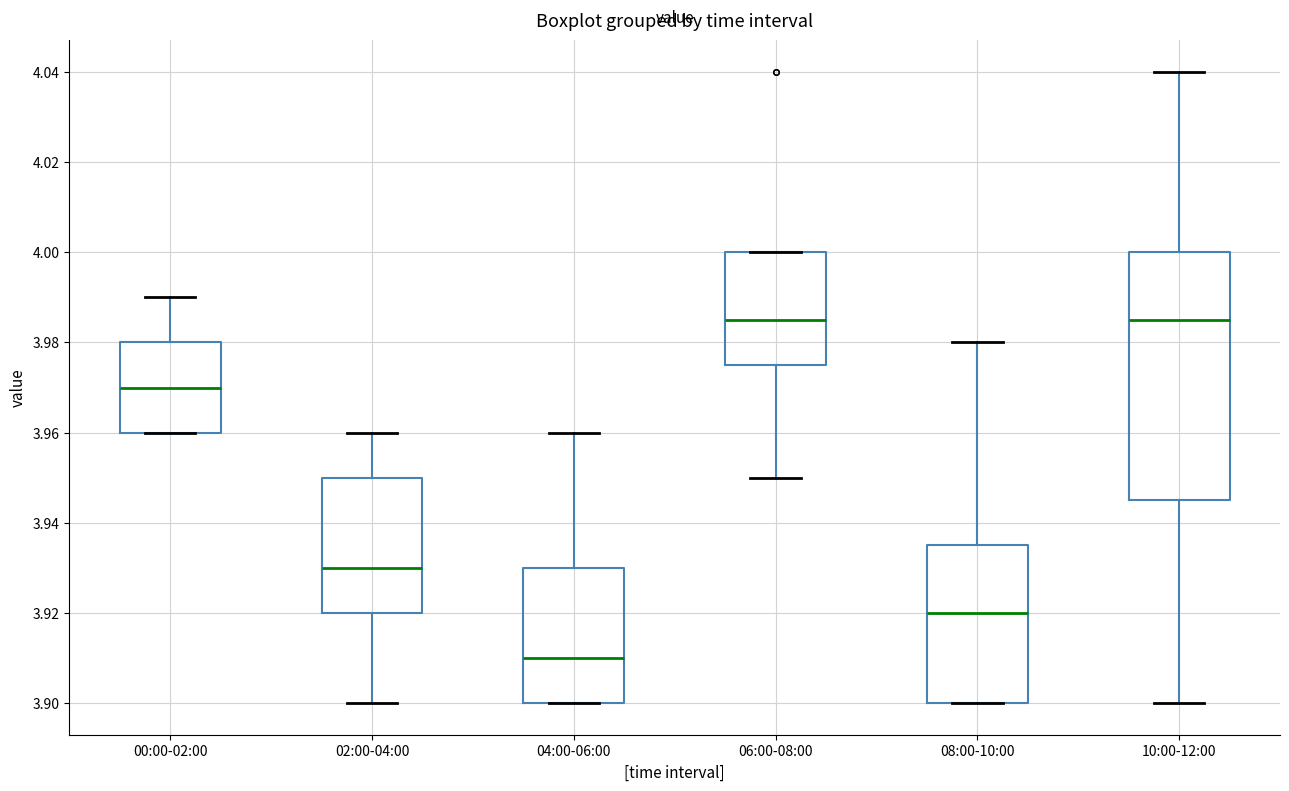

Where is the lower edge of the box for 02:00-04:00 on the y-axis? The values are not printed on the chart, so give them approximately, as read against the axis.

3.920